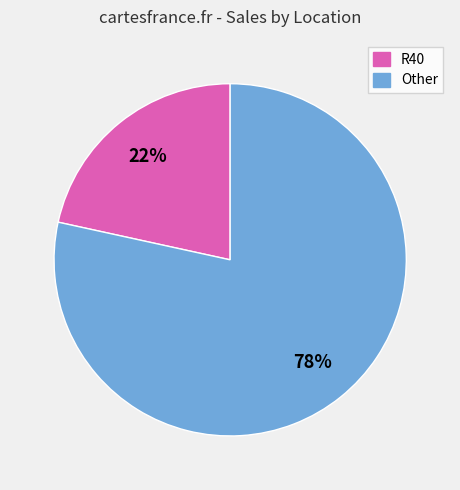

To the nearest percent, what is the average slice percentage?

50%